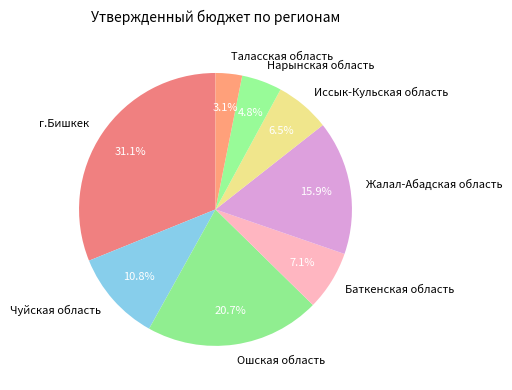

To the nearest percent, what is the difference between the Чуйская область and Баткенская область slice percentages?

4%